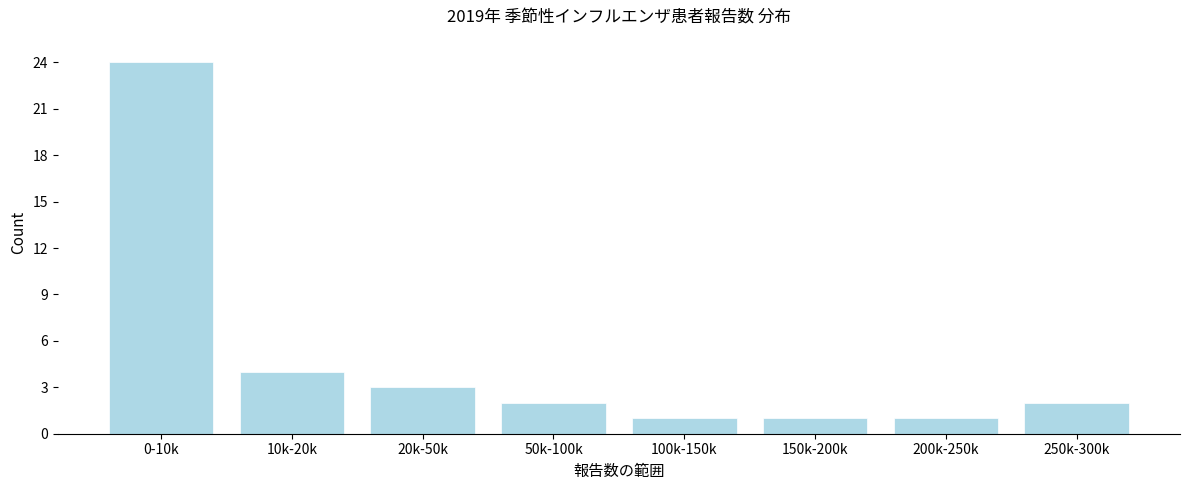

Reading left to right, extract all data points from this chart.

0-10k=24	10k-20k=4	20k-50k=3	50k-100k=2	100k-150k=1	150k-200k=1	200k-250k=1	250k-300k=2